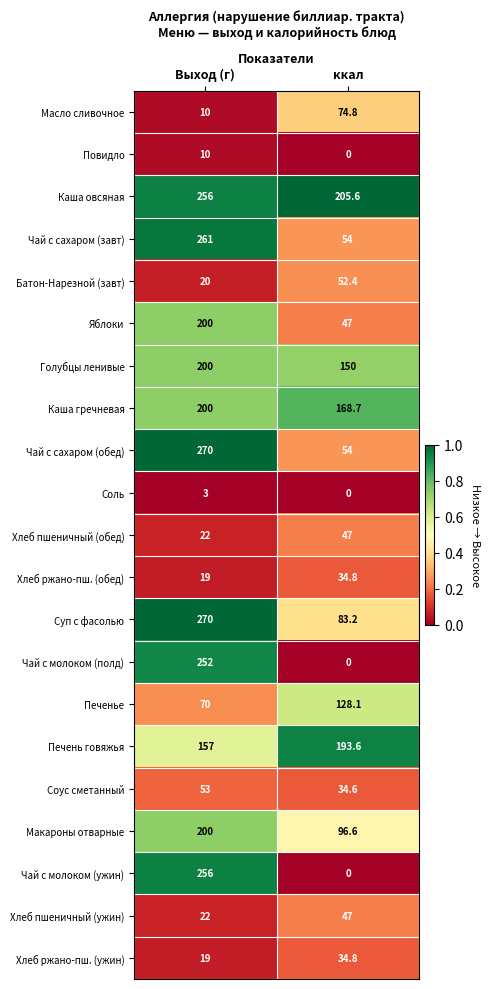

What is the total value across all series at ккал?

1506.2